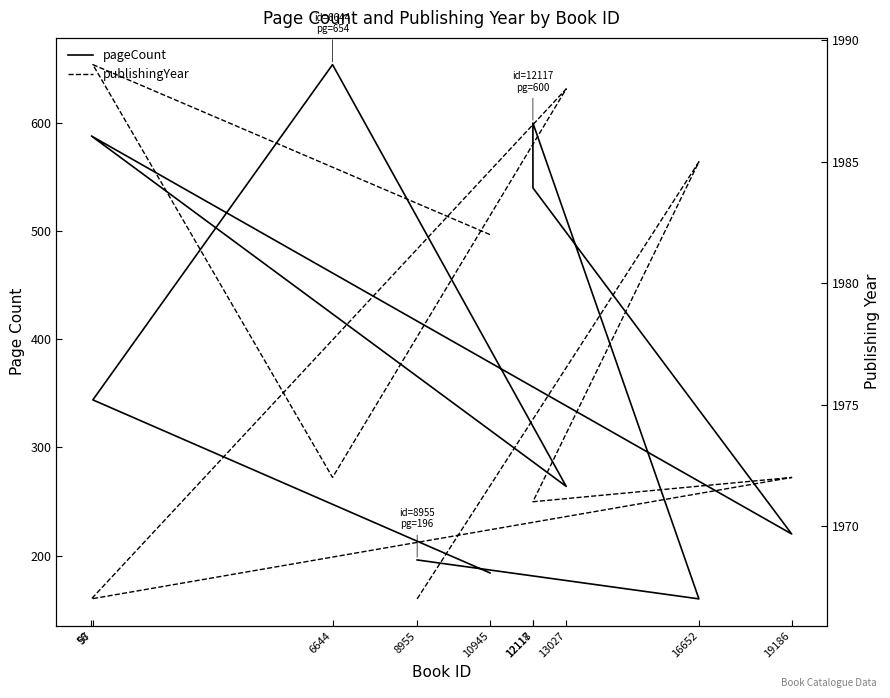

Which series has the widest spread of values?

pageCount